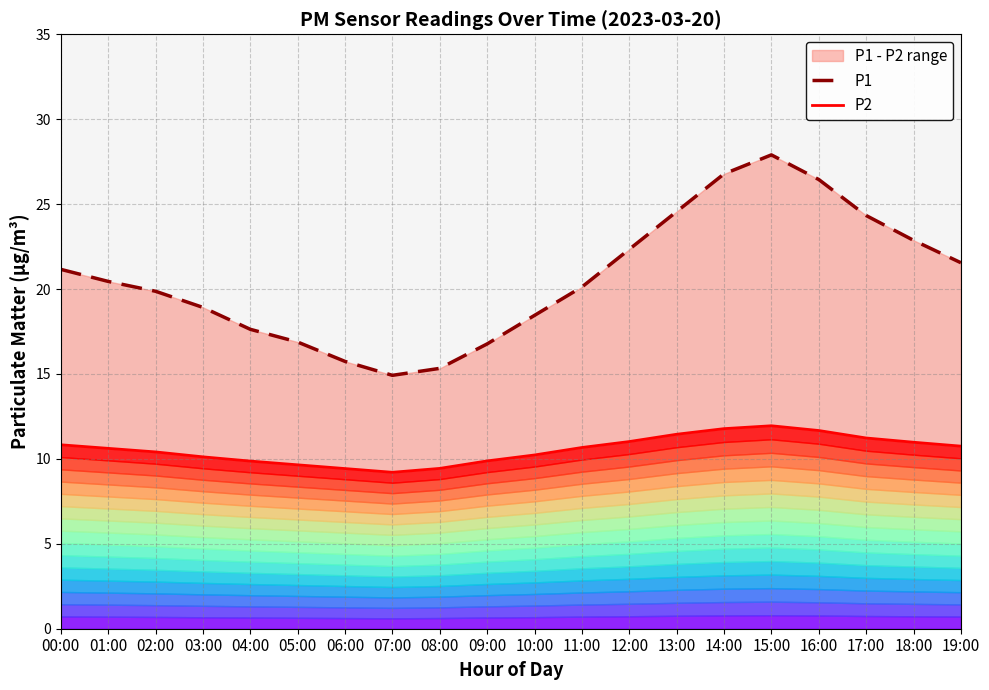

How many lines are shown in the chart?

2